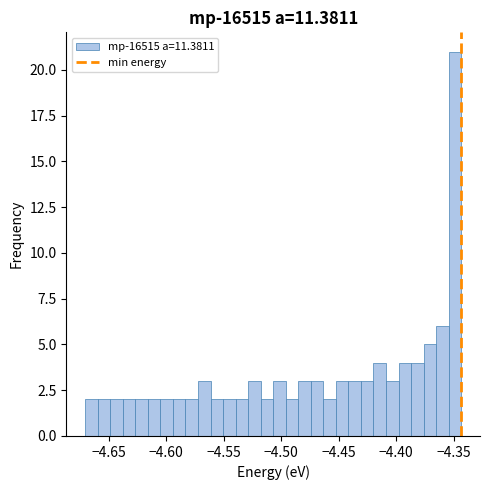

Around what value on the x-axis is the tallest bar? Give the approximate position of its centre, as read against the axis.

-4.350